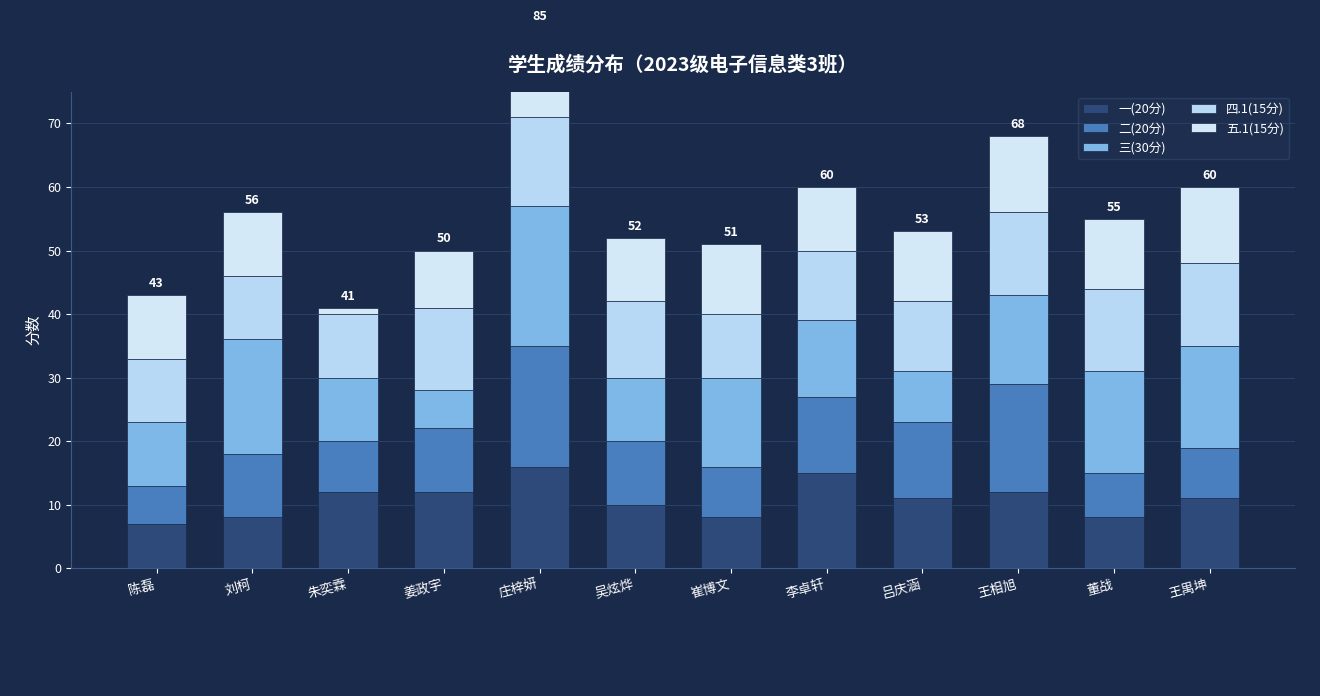

At which category is the sum across all series the highest?

庄梓妍